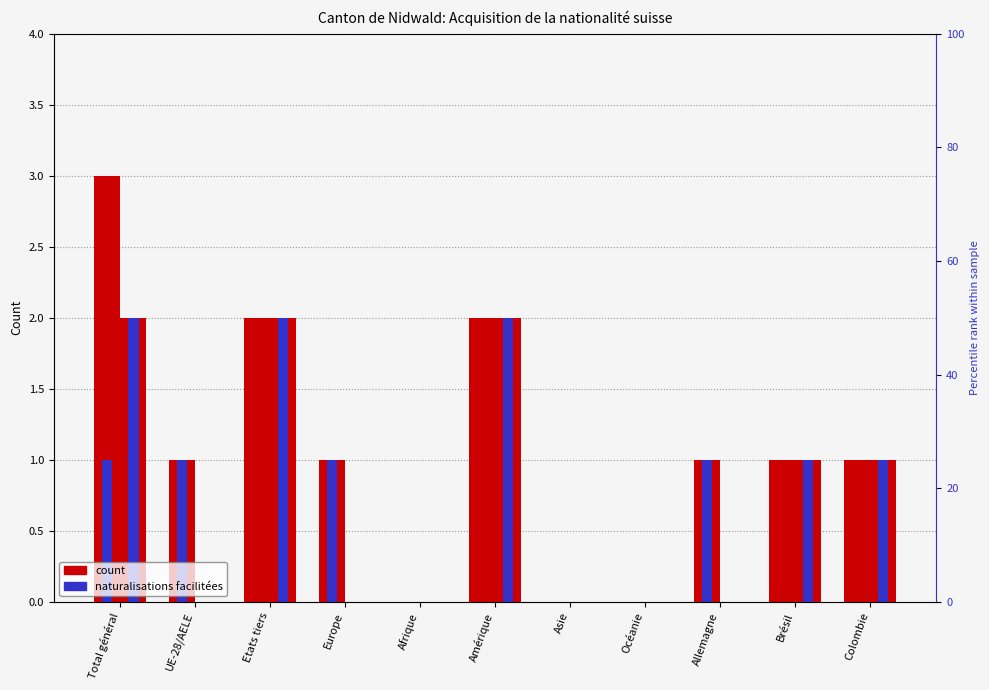

Which category has the highest value across all series?

Total général